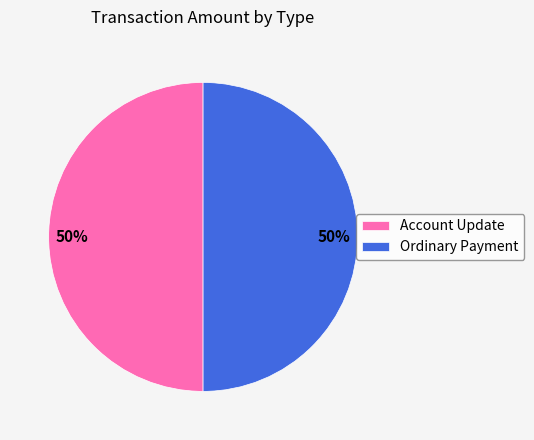

How many slices are in this pie chart?

2